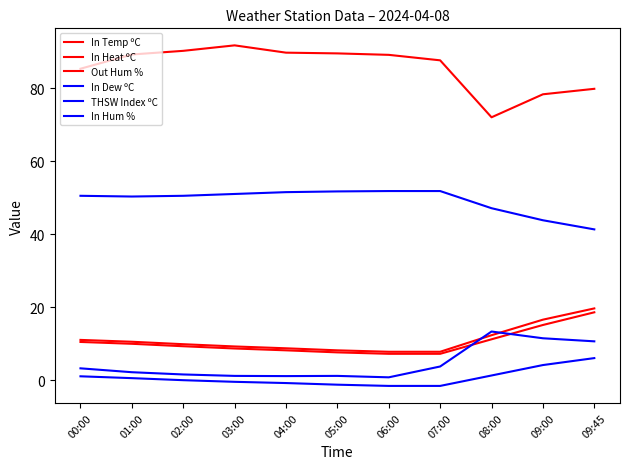

What is the spread (max minus min) of values at 09:00?

74.2